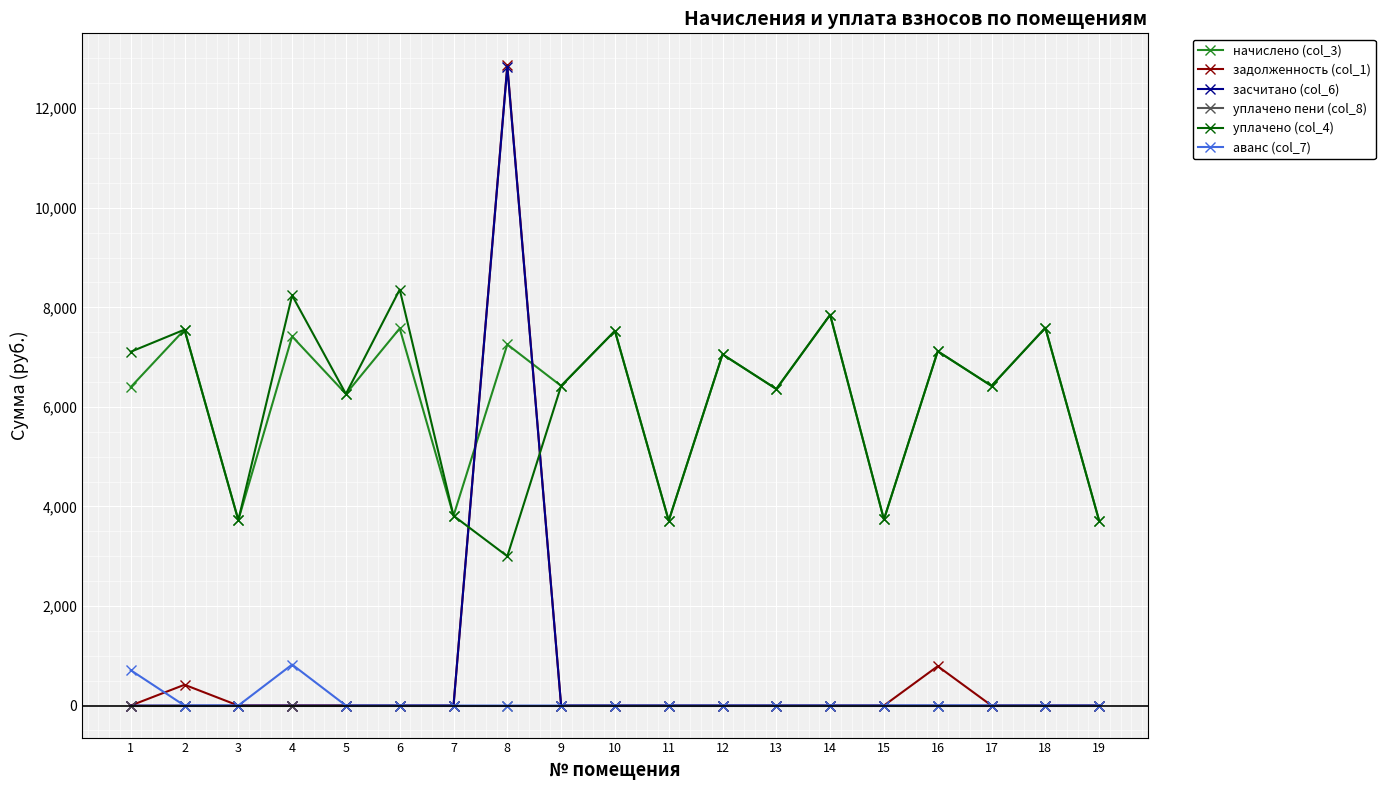

The value of начислено (col_3) at 7 is 3812.9. True or false?

True